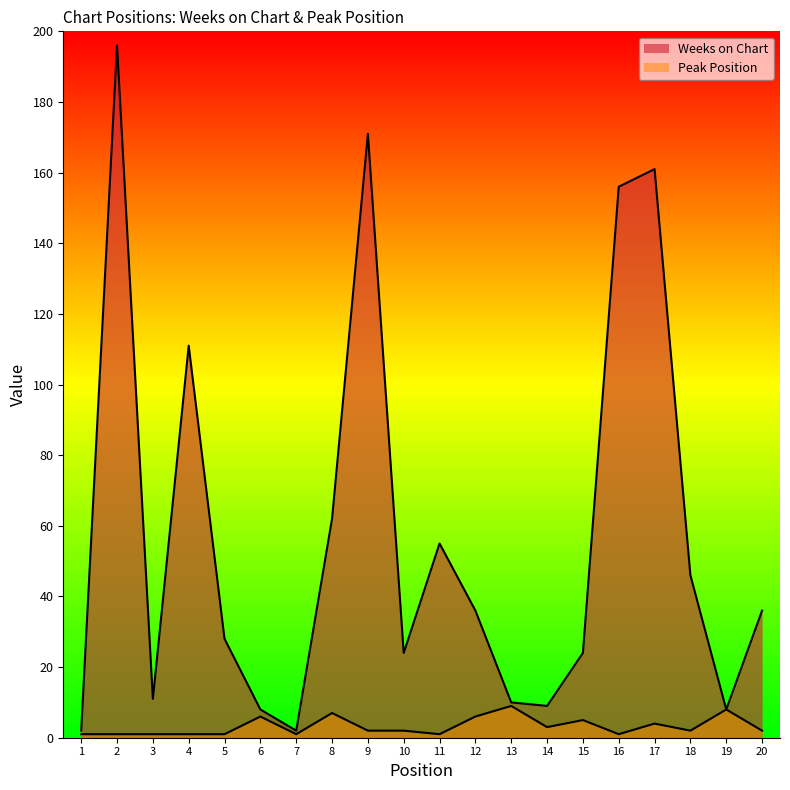

Is it true that Weeks on Chart equals 9 at 14?

True